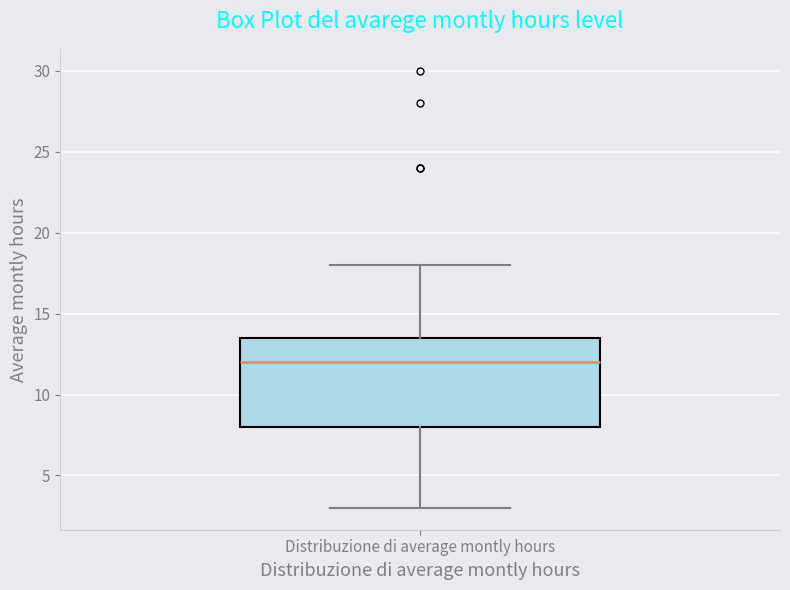

Where does the median line of the box for Distribuzione di average montly hours sit on the y-axis? The values are not printed on the chart, so give them approximately, as read against the axis.

12.0